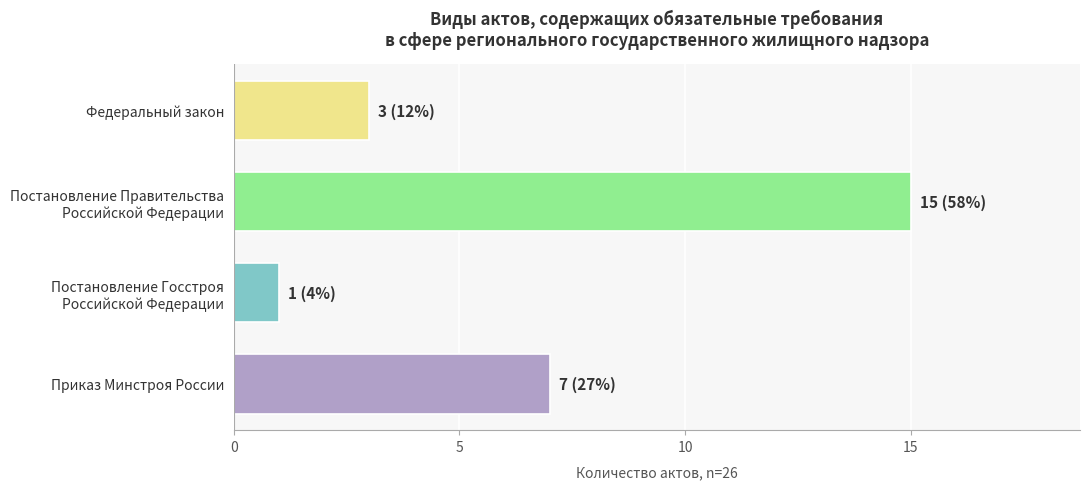

Reading bottom to top, transcribe all the data shown in this chart.

7	1	15	3